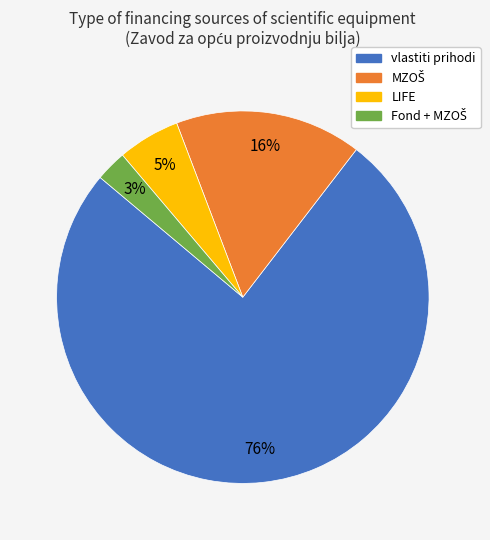

What percentage is the LIFE slice, to the nearest percent?

5%